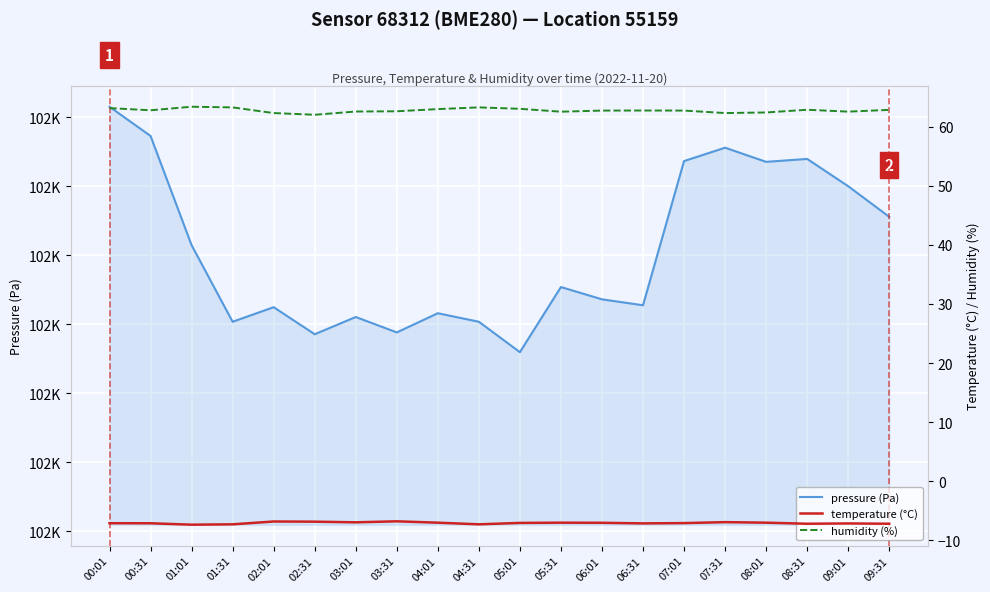

True or false: pressure (Pa) has a value of 180418.3 at 02:31.

False